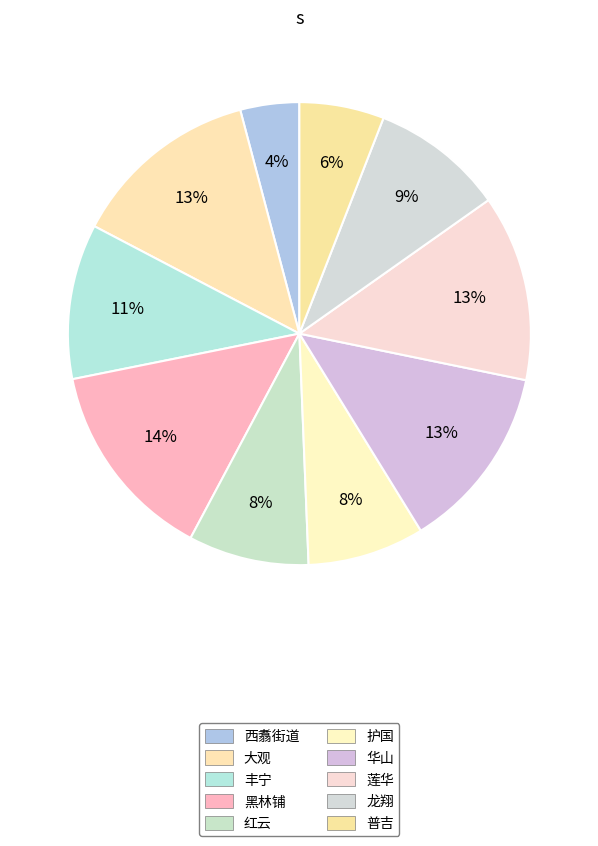

Count the number of slices in the pie.

10